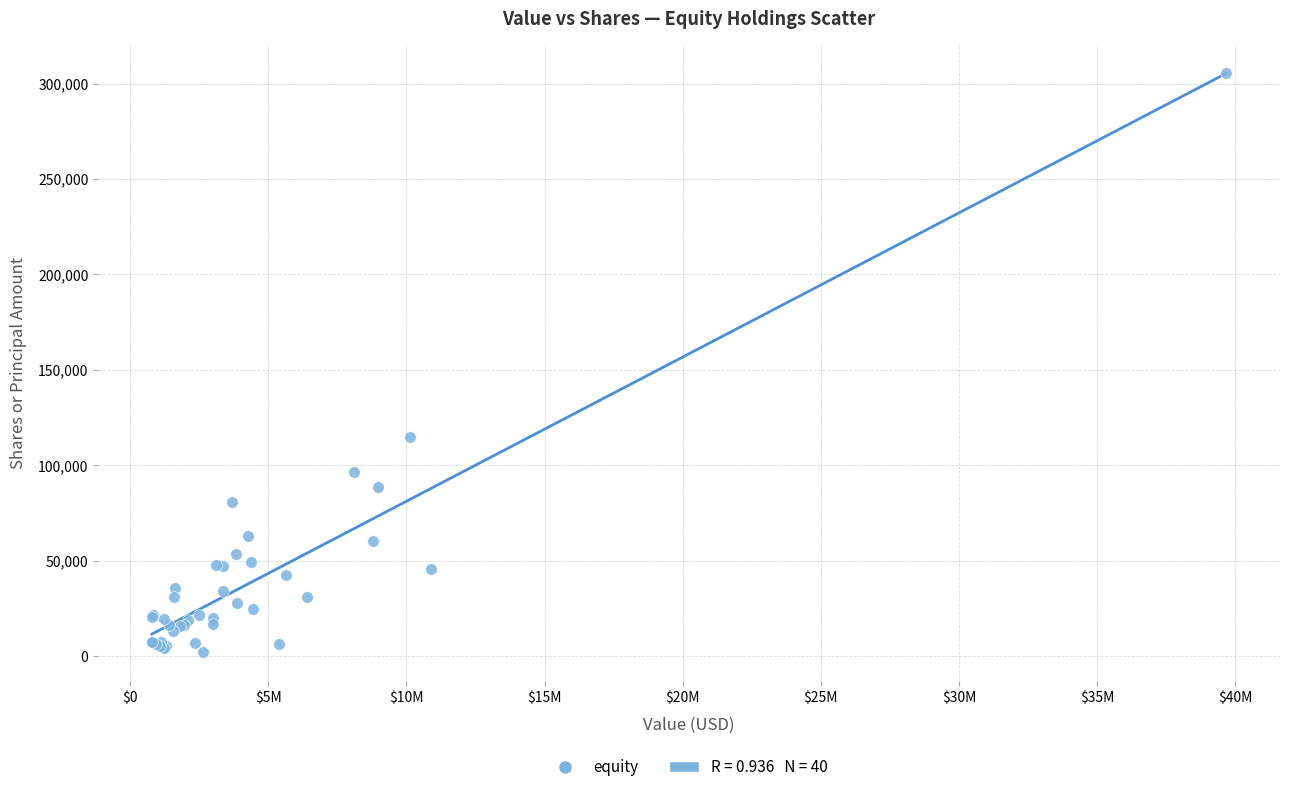

What Y value in the scatter plot is closest to 153638?

114894